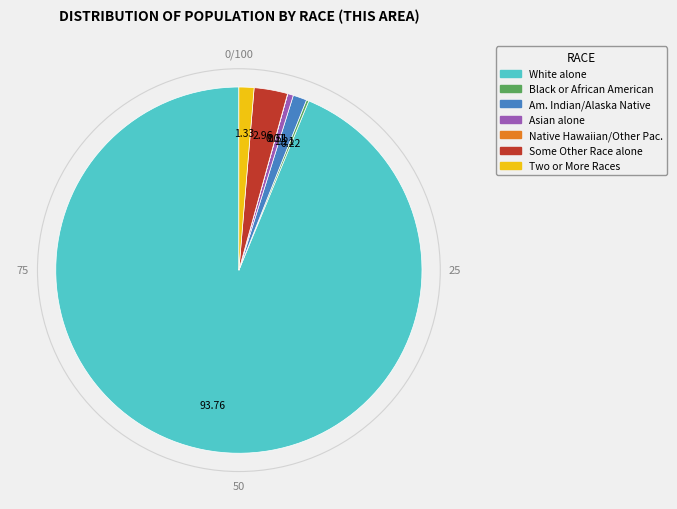

Is there a majority slice in this chart?

Yes